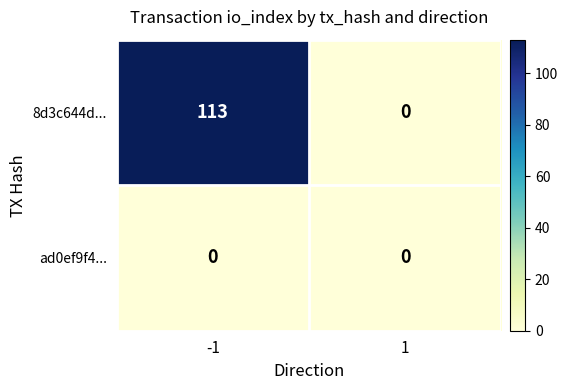

Rank the series by their average value, from highest to lowest.

8d3c644d..., ad0ef9f4...